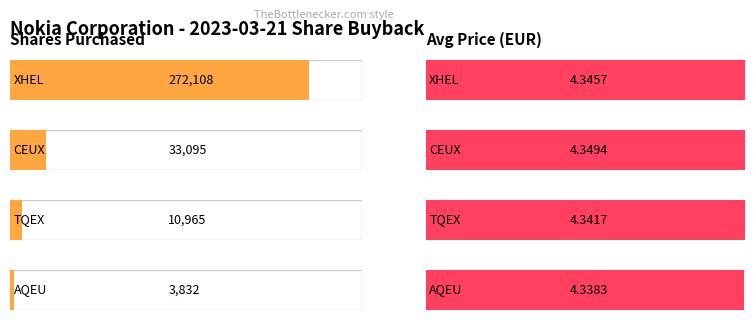

How many bars are there in total?

8